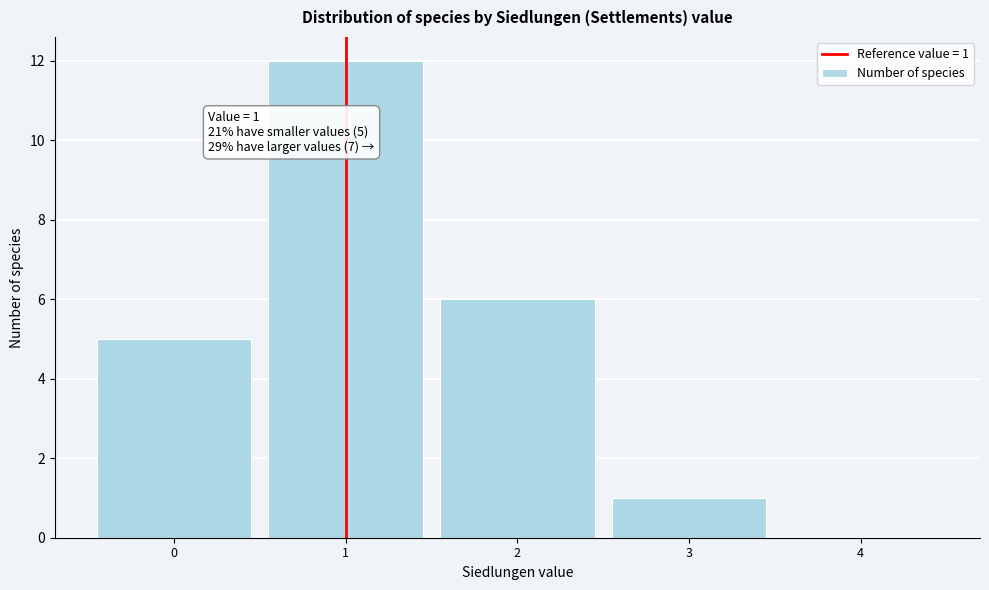

Over which range of the x-axis is the bar tallest?

0.5 to 1.5